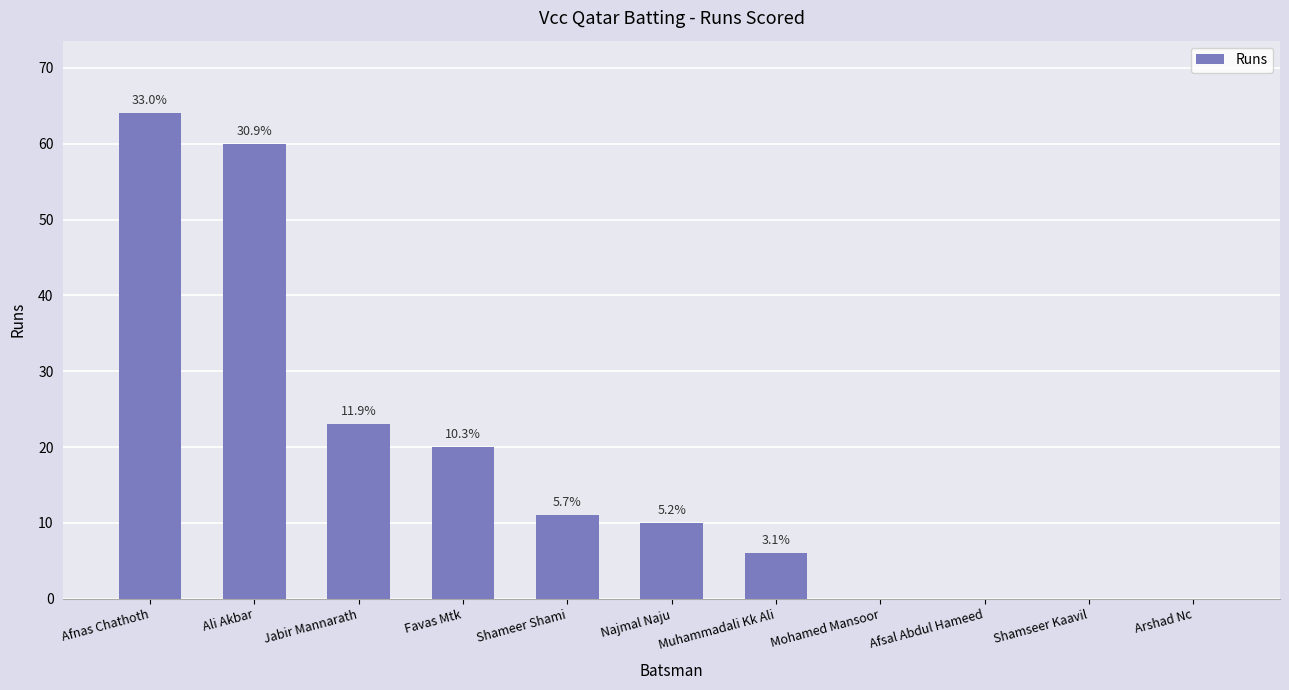

Between Muhammadali Kk Ali and Ali Akbar, which is larger?

Ali Akbar